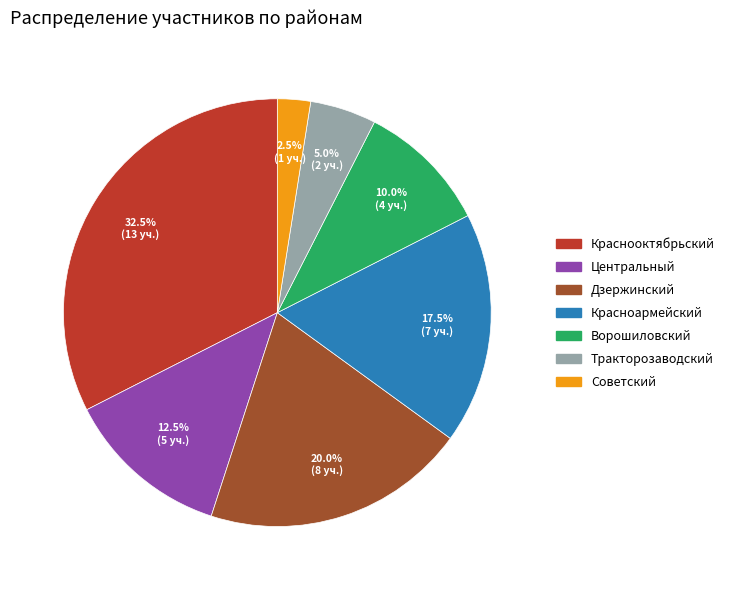

What is the total percentage of Ворошиловский and Дзержинский?

30.0%